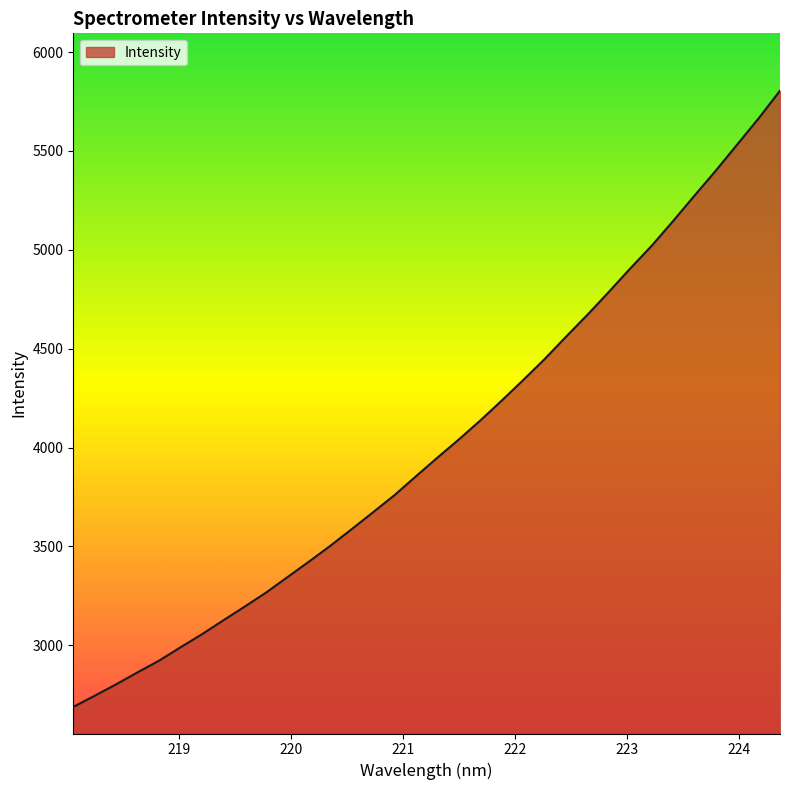

What is the difference between the maximum and minimum values?

3116.7